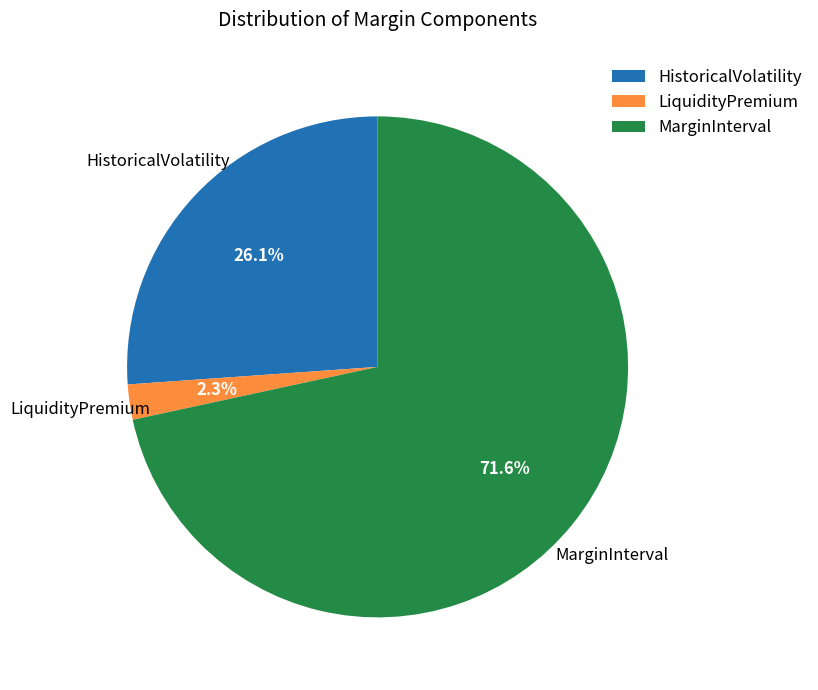

Does MarginInterval account for over 50% of the chart?

Yes